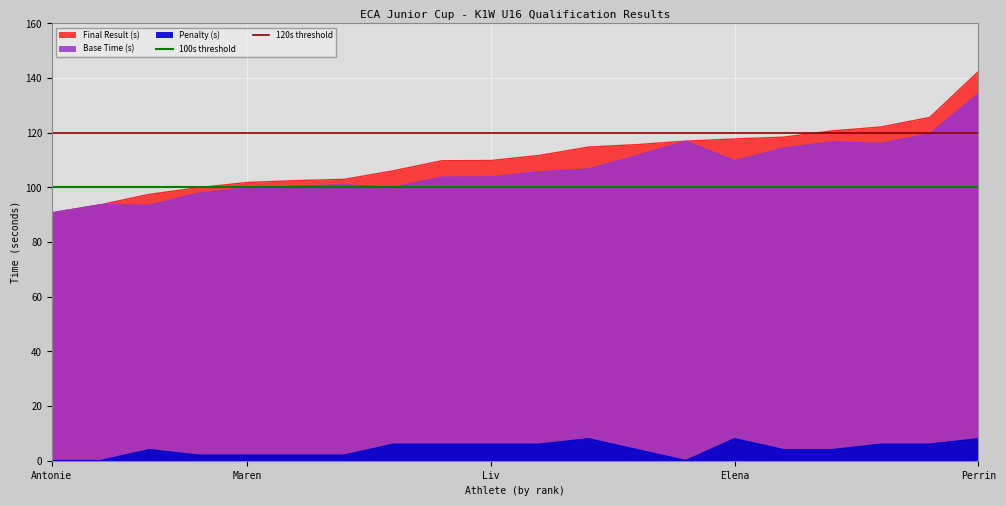

How many lines are shown in the chart?

2